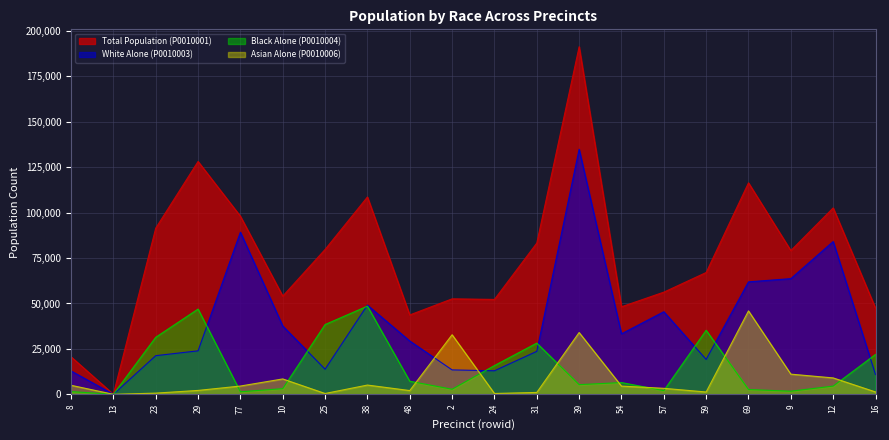

The Total Population (P0010001) series shows 52568 at 2. True or false?

True